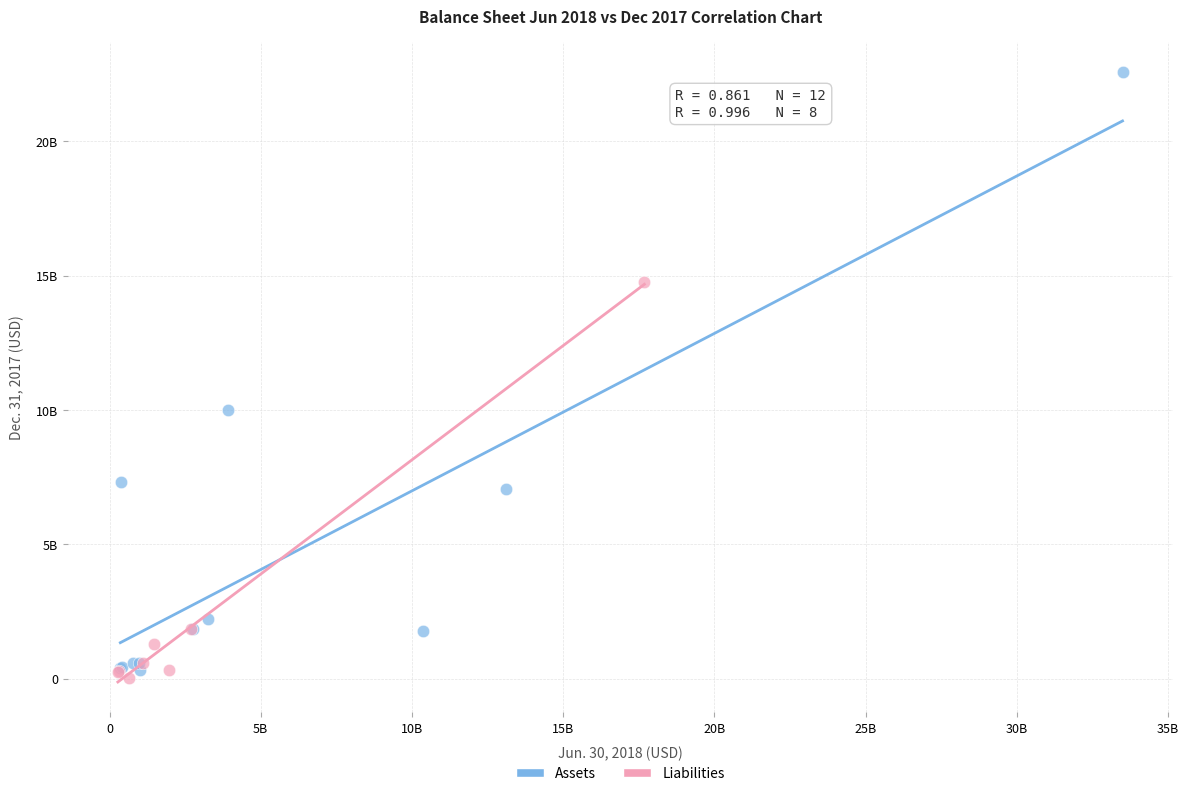

Which series contains the highest Y value?

Assets